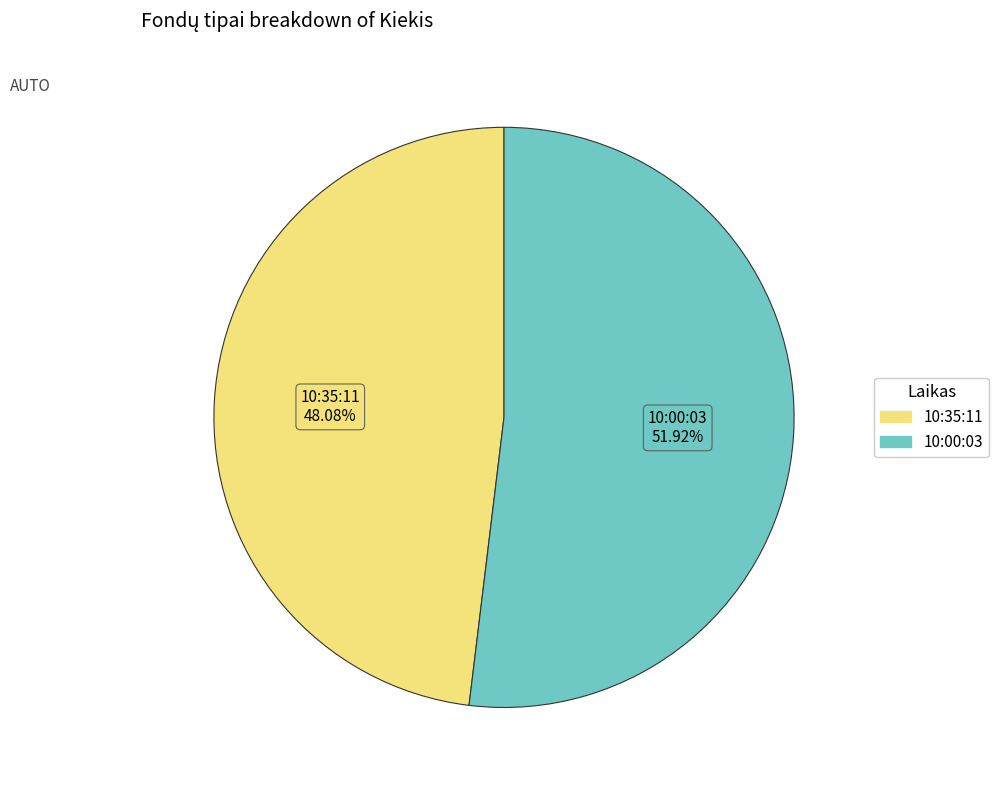

Which category accounts for the majority?

10:00:03